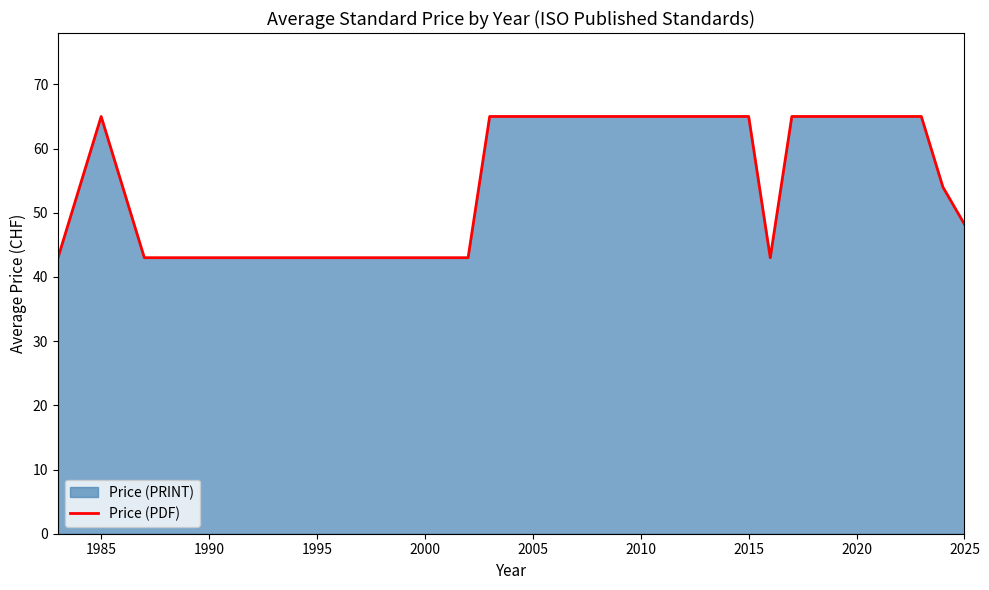

Count the values in the range 54 to 65.

20